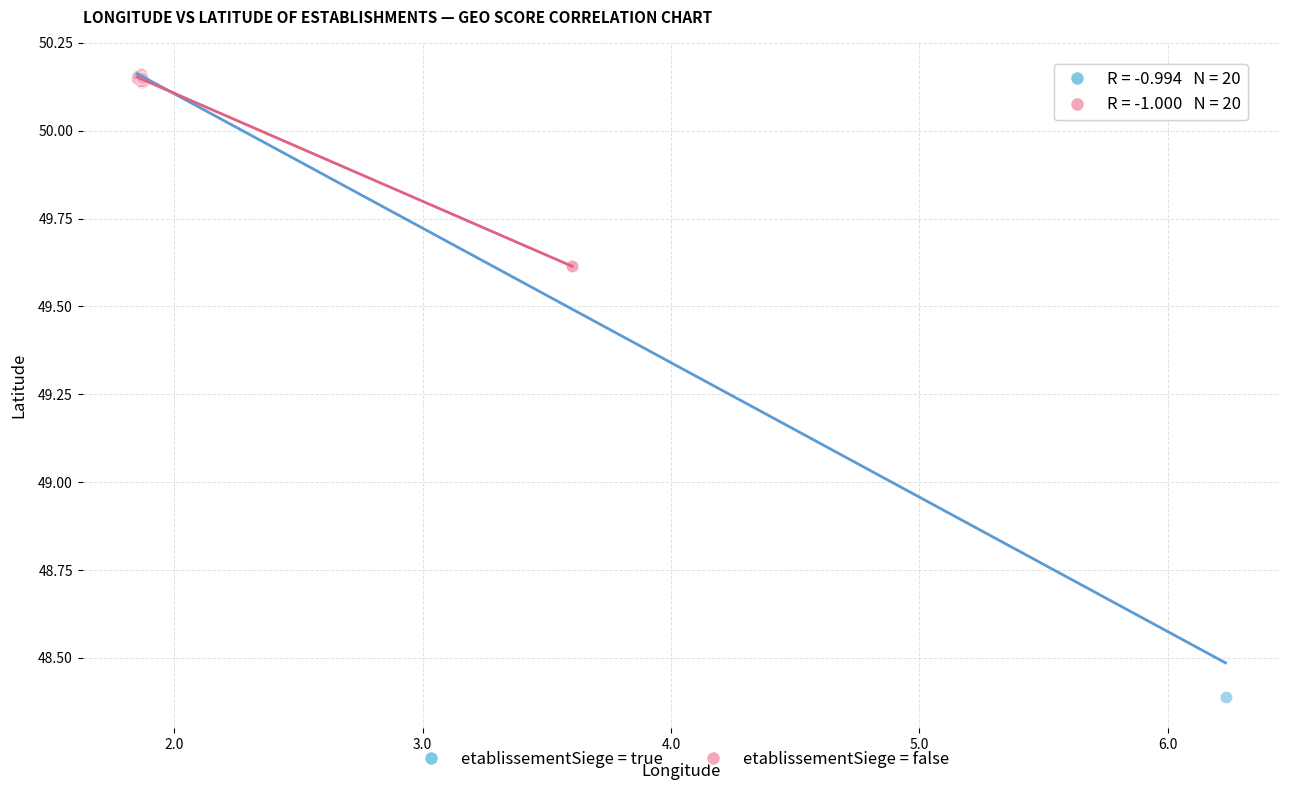

Which series has the largest Y range (max minus min)?

etablissementSiege = true